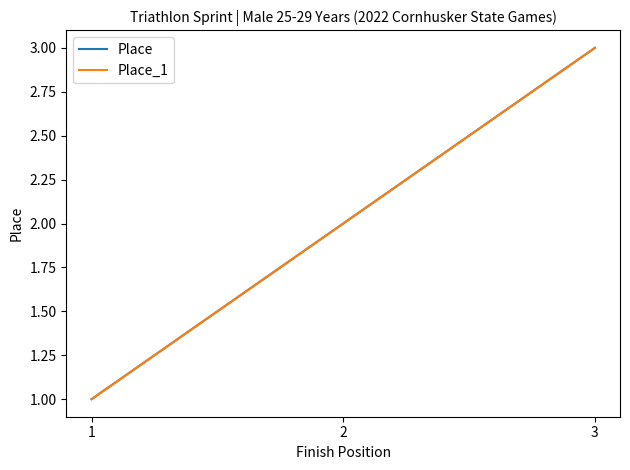

Reading left to right, extract all data points from this chart.

Place: 1	2	3
Place_1: 1	2	3